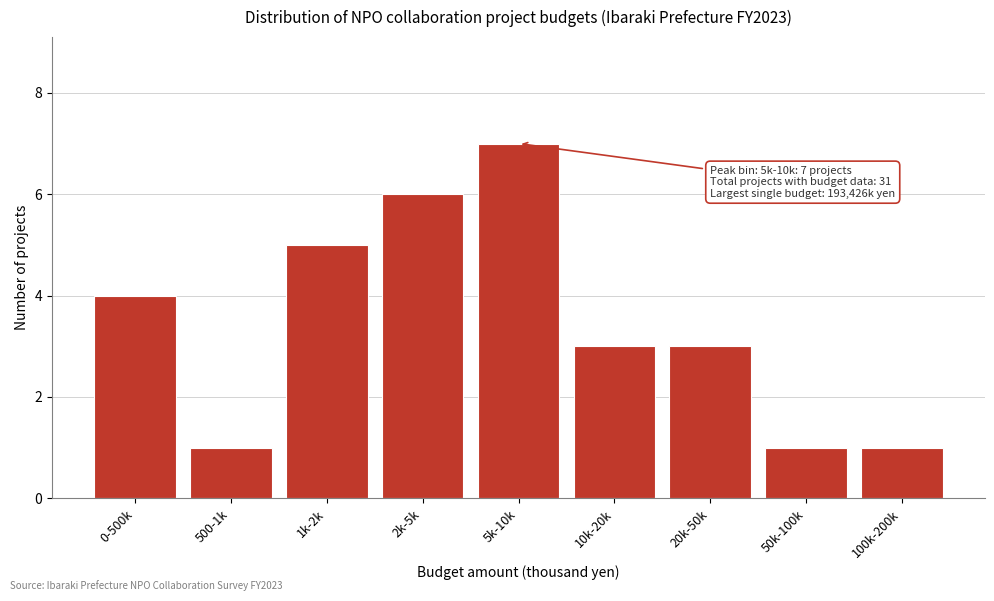

Reading left to right, list all the values displayed in this chart.

4	1	5	6	7	3	3	1	1